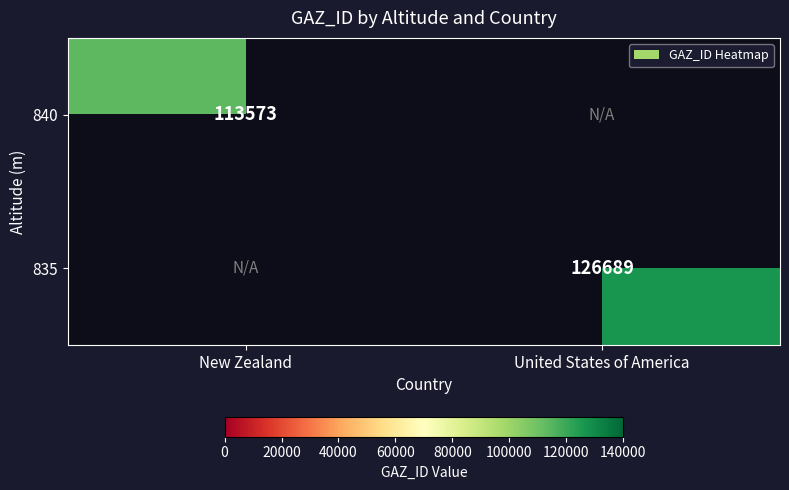

True or false: 840 has a value of 49033 at New Zealand.

False